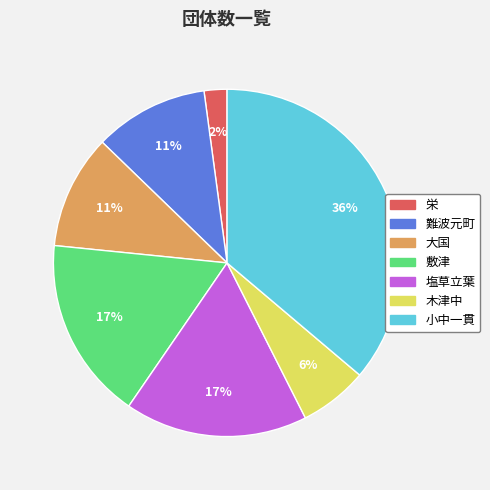

Is there a majority slice in this chart?

No